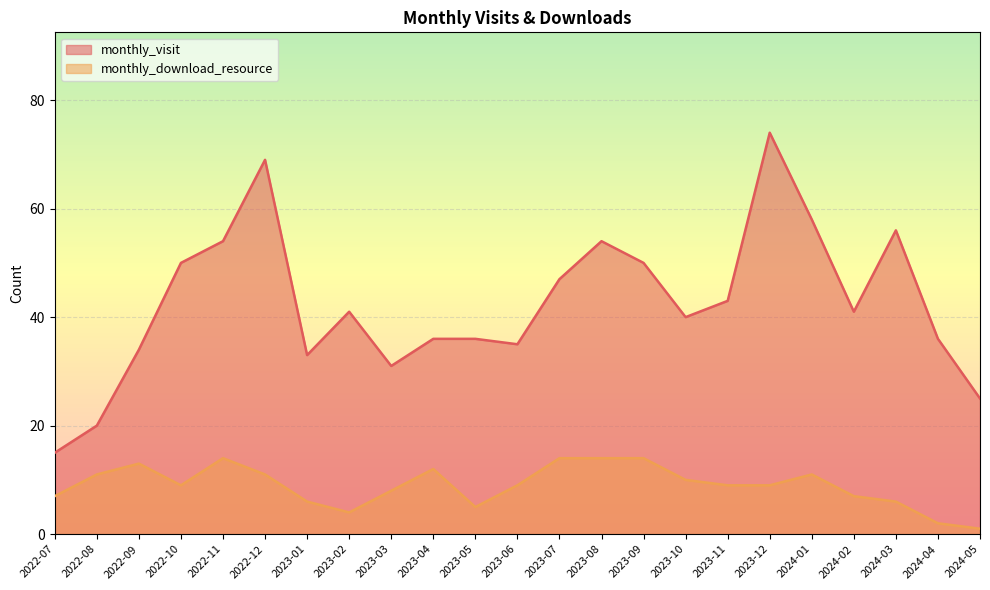

True or false: monthly_download_resource has a value of 14 at 2023-07.

True